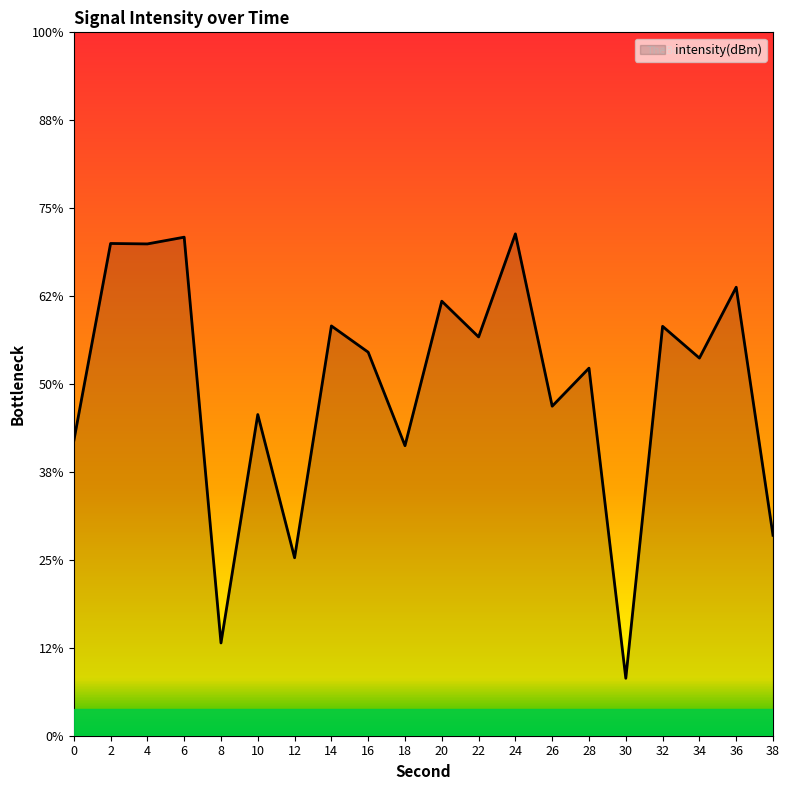

Rank the categories by value from lowest to highest.

30, 8, 12, 38, 18, 0, 10, 26, 28, 34, 16, 22, 32, 14, 20, 36, 4, 2, 6, 24